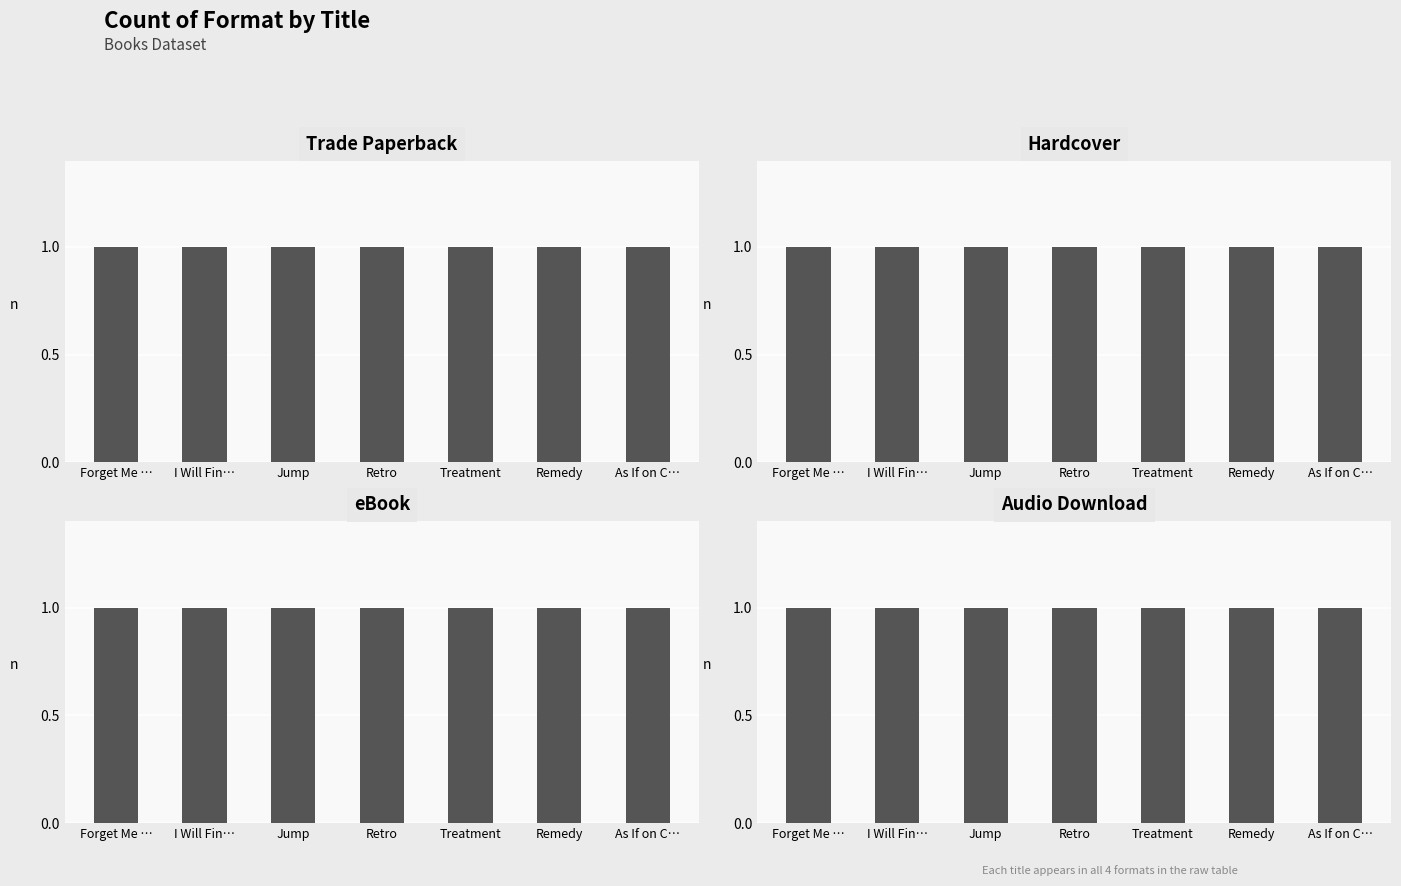

At which label does Trade Paperback reach its peak?

Treatment